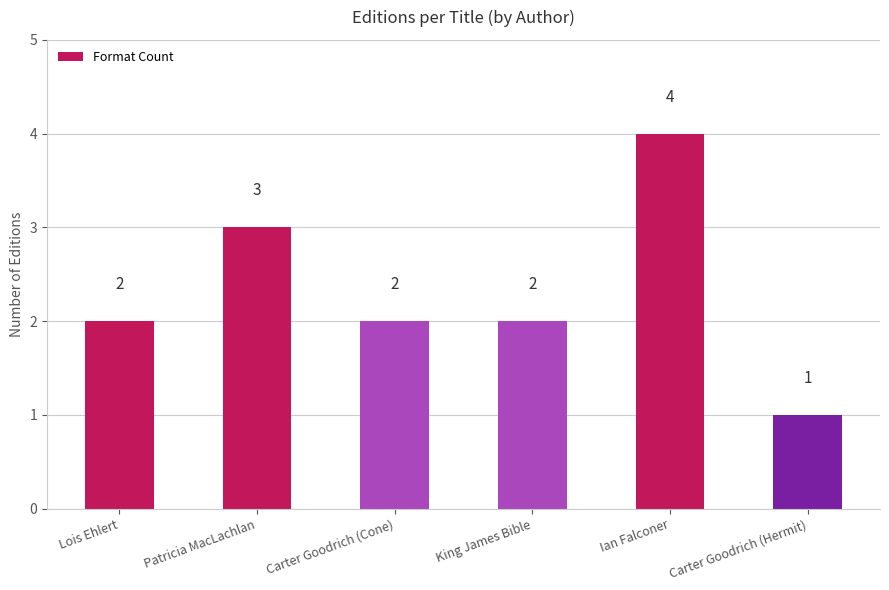

Is it true that the value at Carter Goodrich (Hermit) is 0?

False